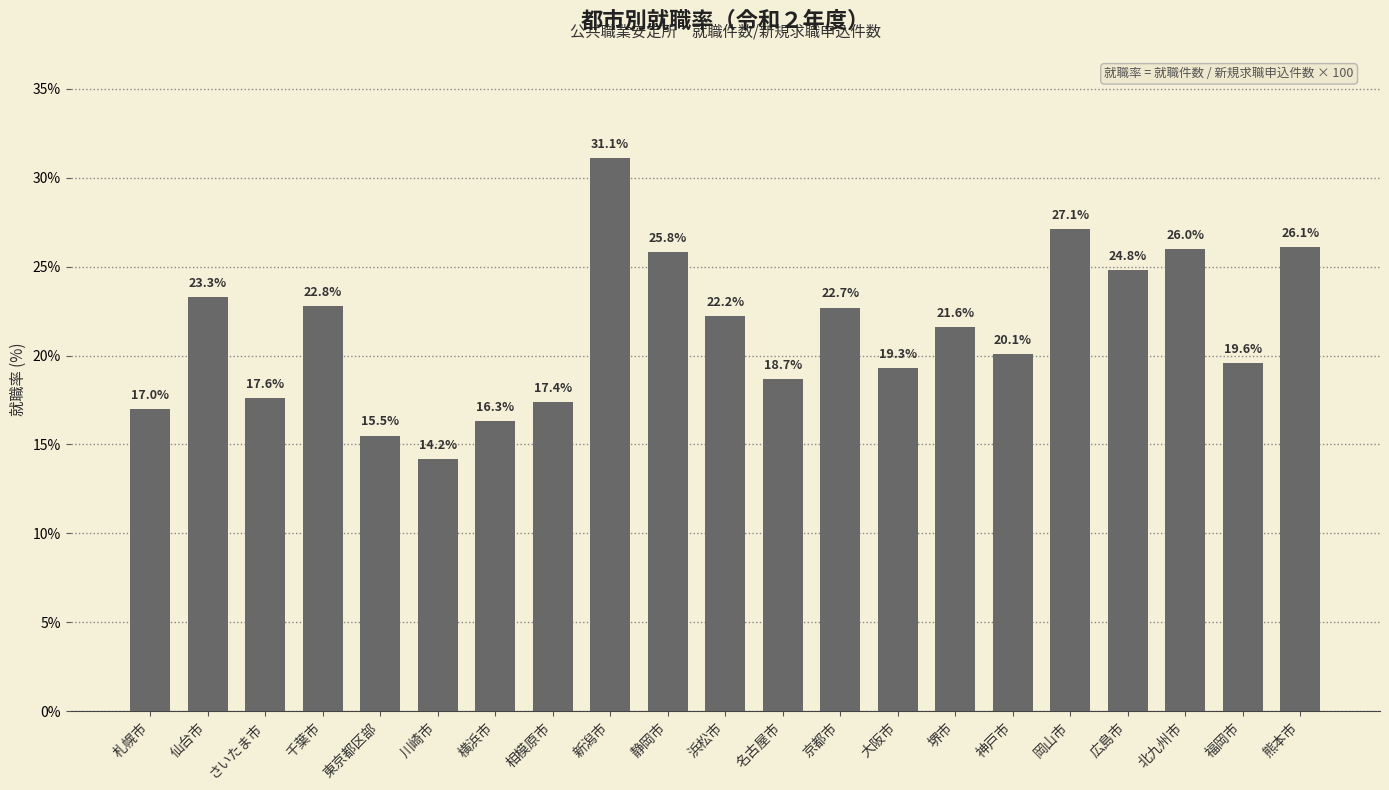

Rank the categories by value from lowest to highest.

川崎市, 東京都区部, 横浜市, 札幌市, 相模原市, さいたま市, 名古屋市, 大阪市, 福岡市, 神戸市, 堺市, 浜松市, 京都市, 千葉市, 仙台市, 広島市, 静岡市, 北九州市, 熊本市, 岡山市, 新潟市